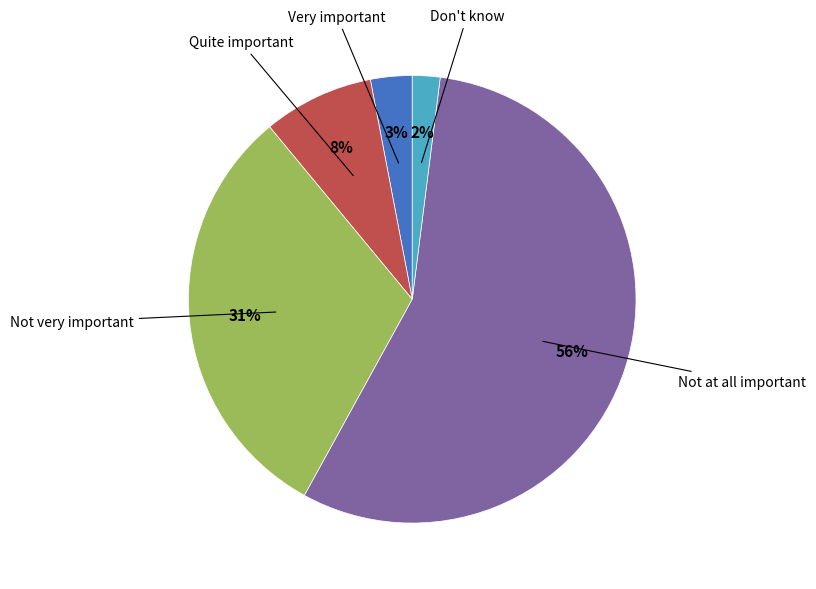

Count the number of slices in the pie.

5